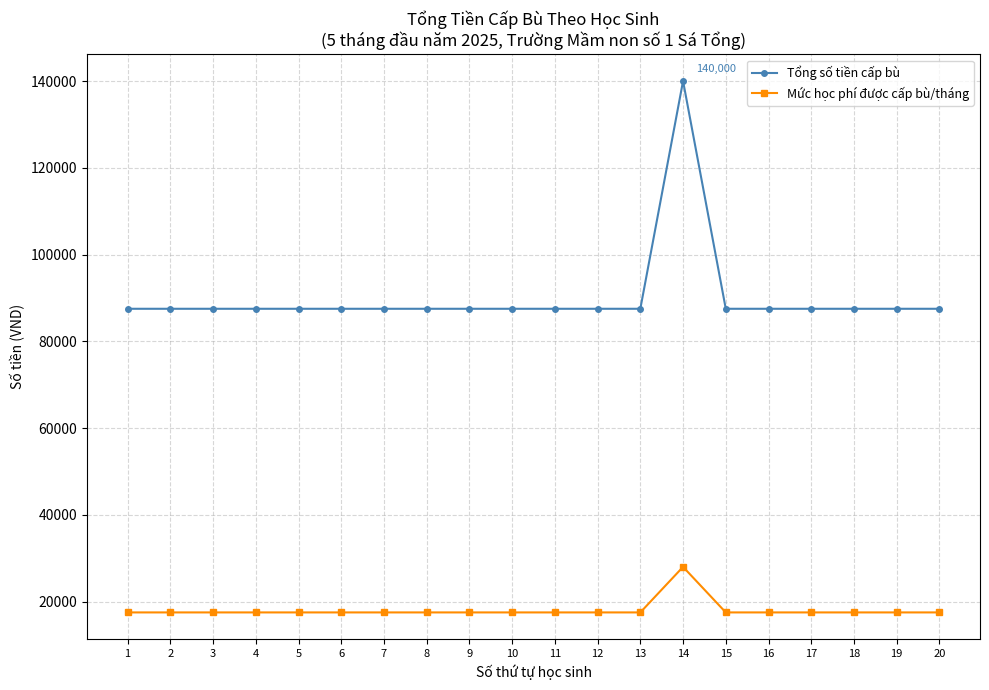

What is the sum of the Tổng số tiền cấp bù values at 10 and 8?

175000